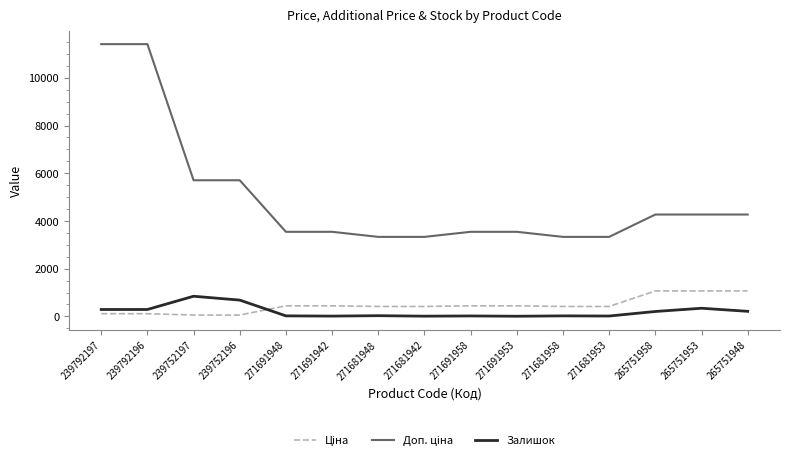

The Залишок series shows 845.0 at 239752197. True or false?

True